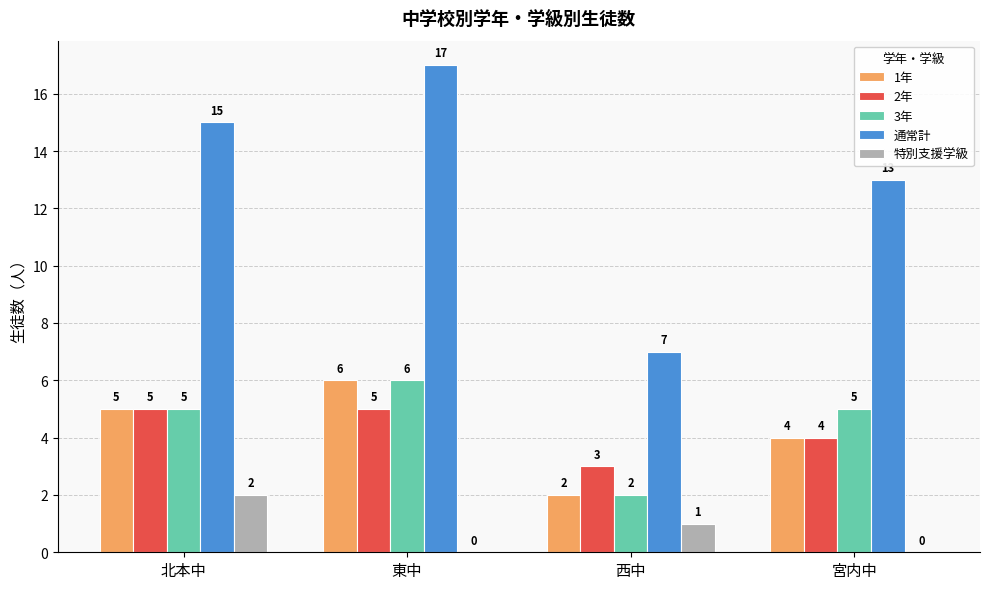

What is the sum of the 1年 values at 東中 and 西中?

8